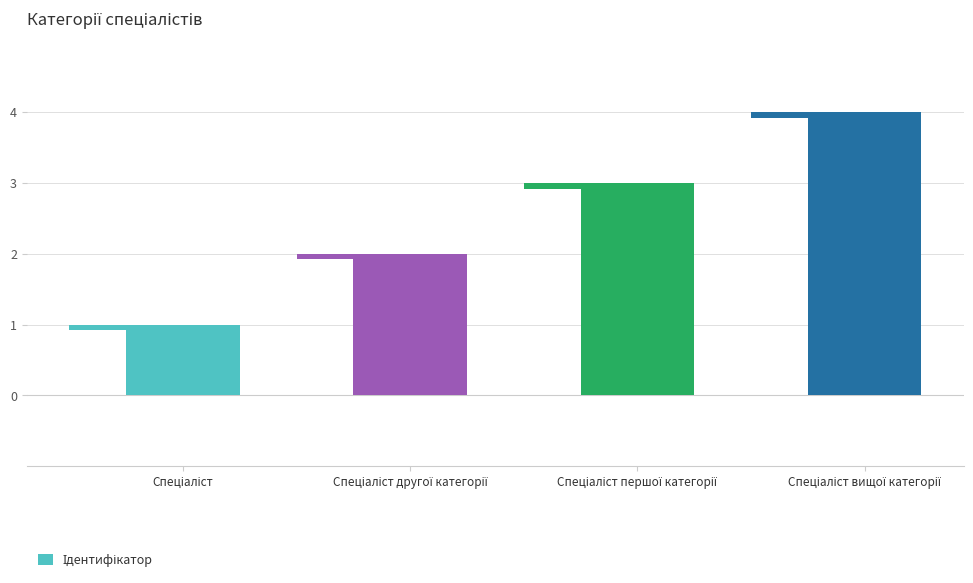

What is the label of the 1st bar from the right?

Спеціаліст вищої категорії